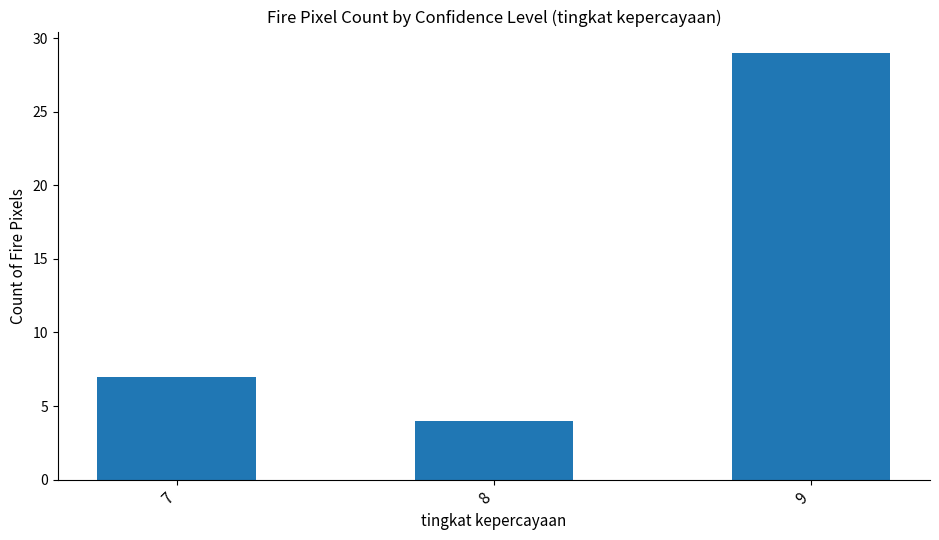

How many categories are shown in the chart?

3